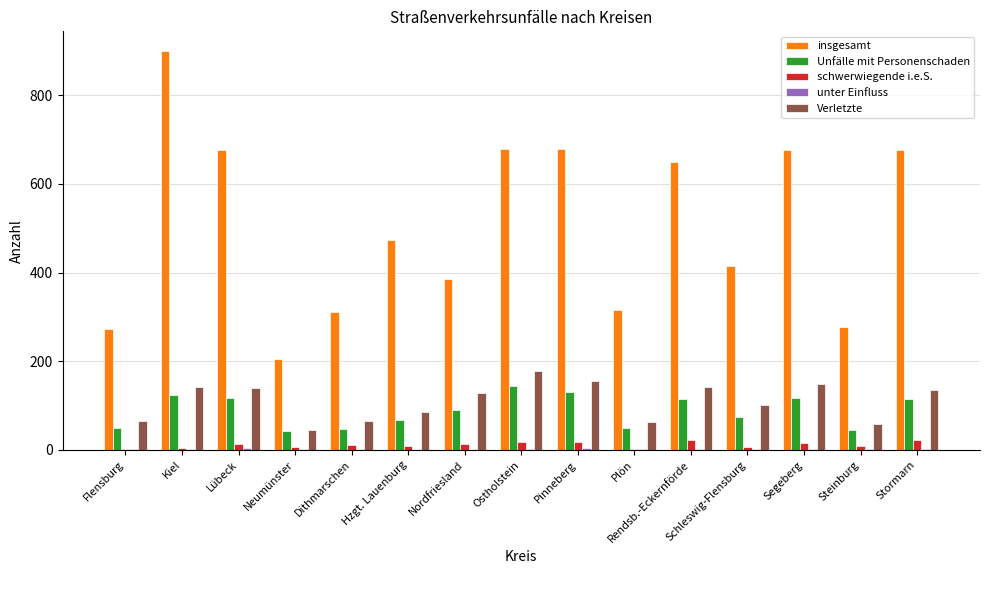

Is the value of schwerwiegende i.e.S. at Nordfriesland greater than the value of Verletzte at Rendsb.-Eckernförde?

No